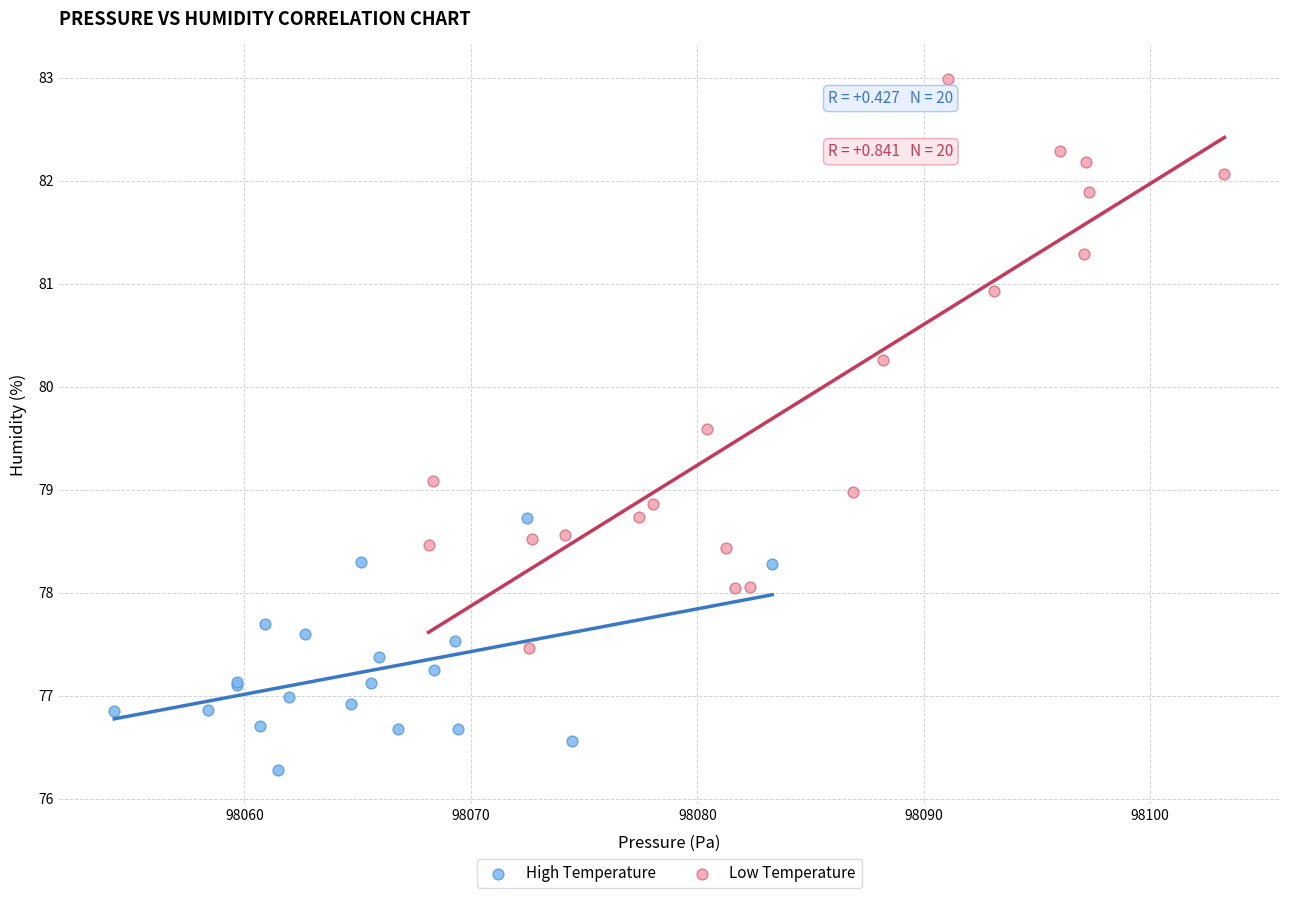

Which series has the largest Y range (max minus min)?

Low Temperature